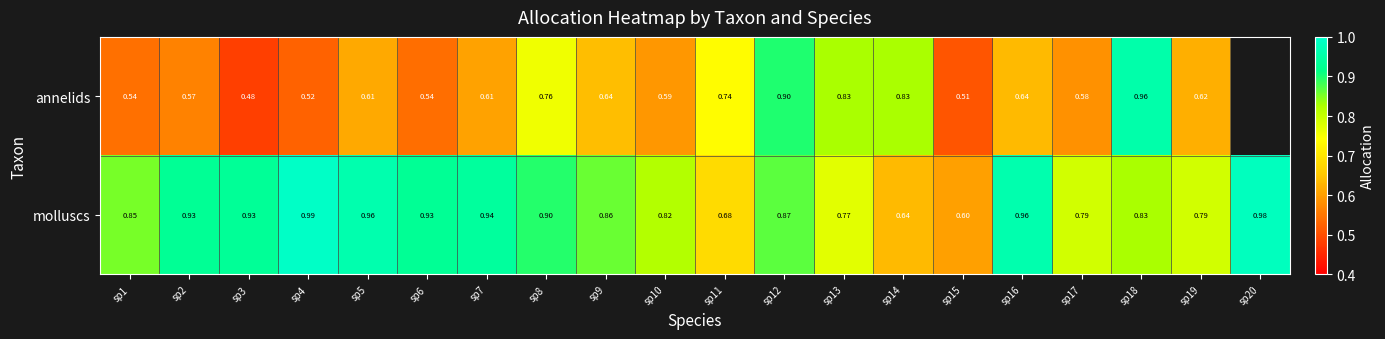

At sp15, list the series in order from largest to smallest.

molluscs, annelids